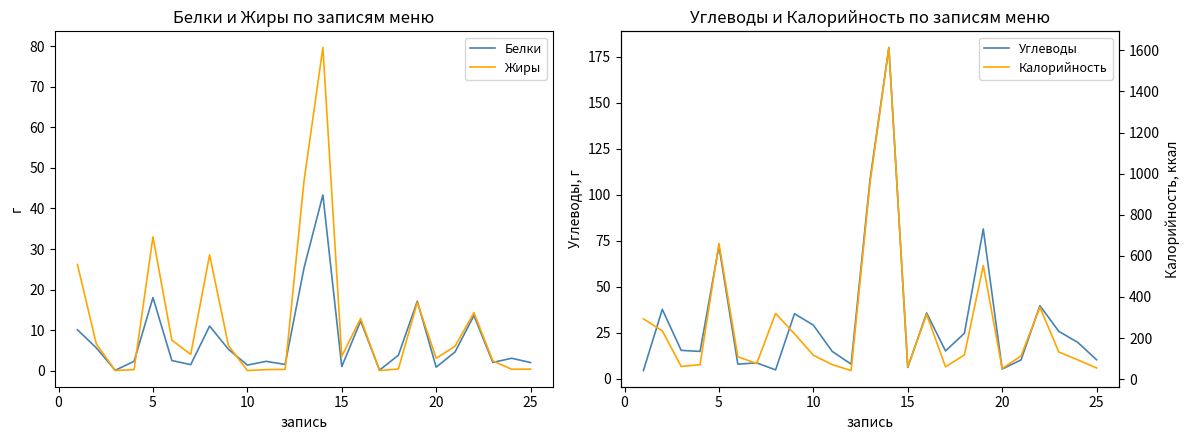

True or false: Углеводы and Калорийность intersect in this chart.

False